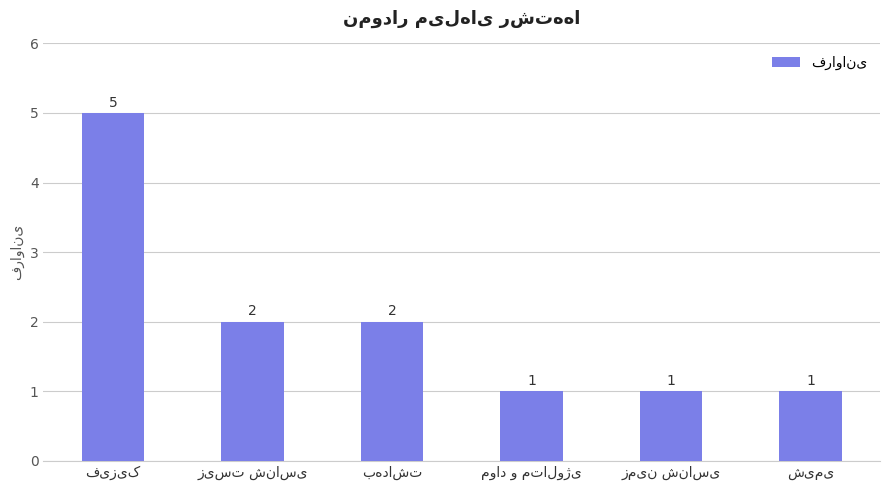

How many bars are there in total?

6